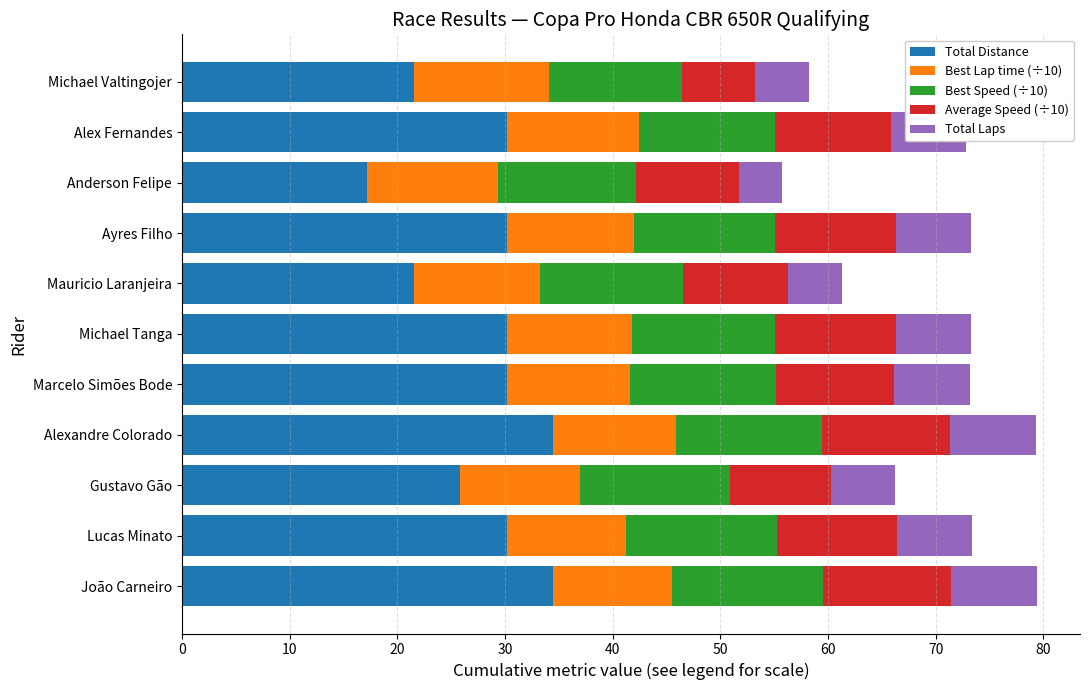

What is the sum of all Total Distance values?

305.9